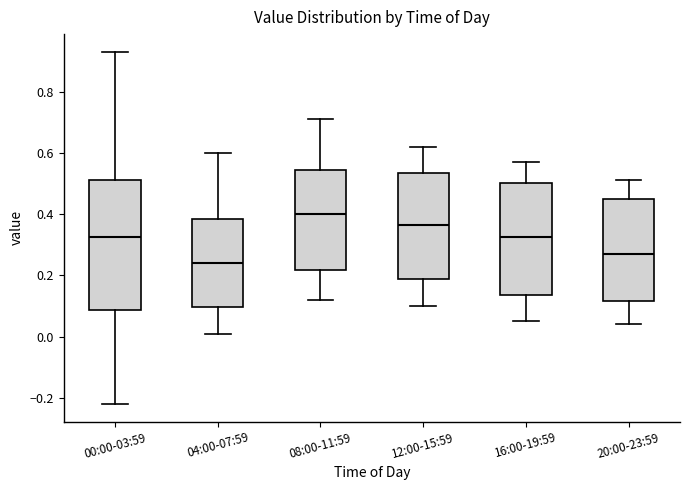

Comparing the boxes themselves (not the whiskers), which one is the tallest?

00:00-03:59